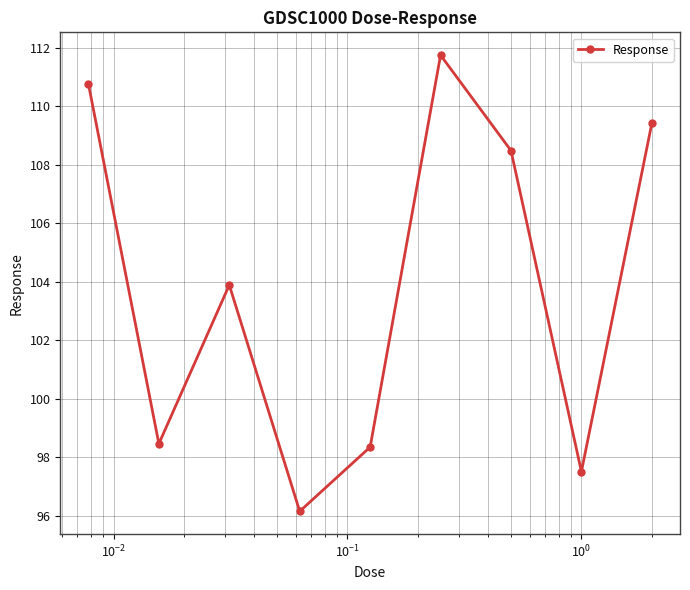

Reading right to left, extract all data points from this chart.

109.4	97.5	108.5	111.7	98.3	96.1	103.9	98.5	110.8